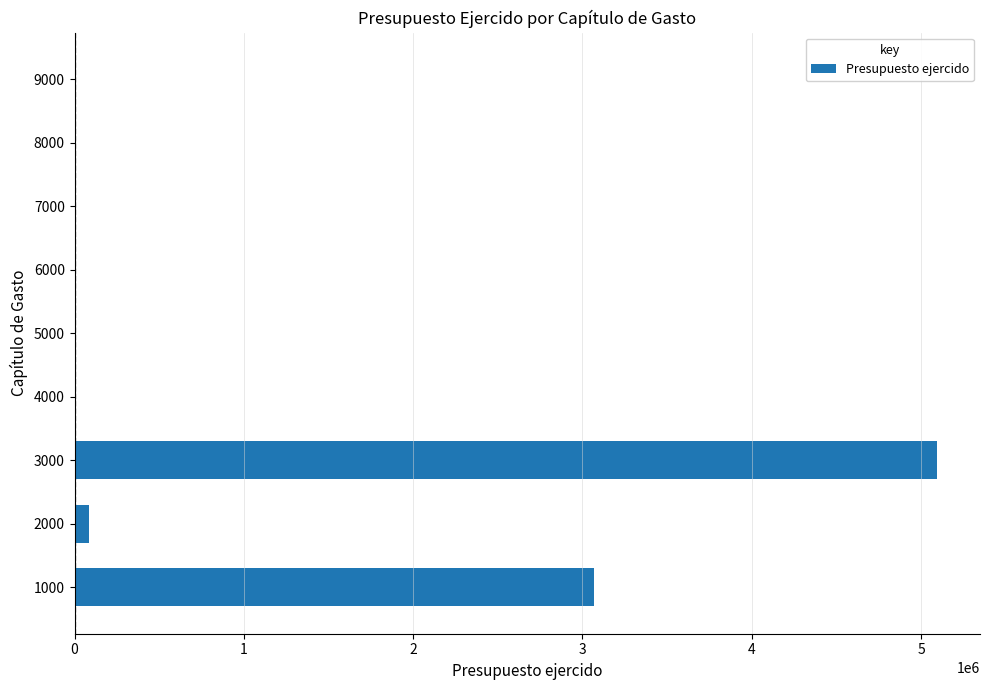

How many series are shown in this chart?

1